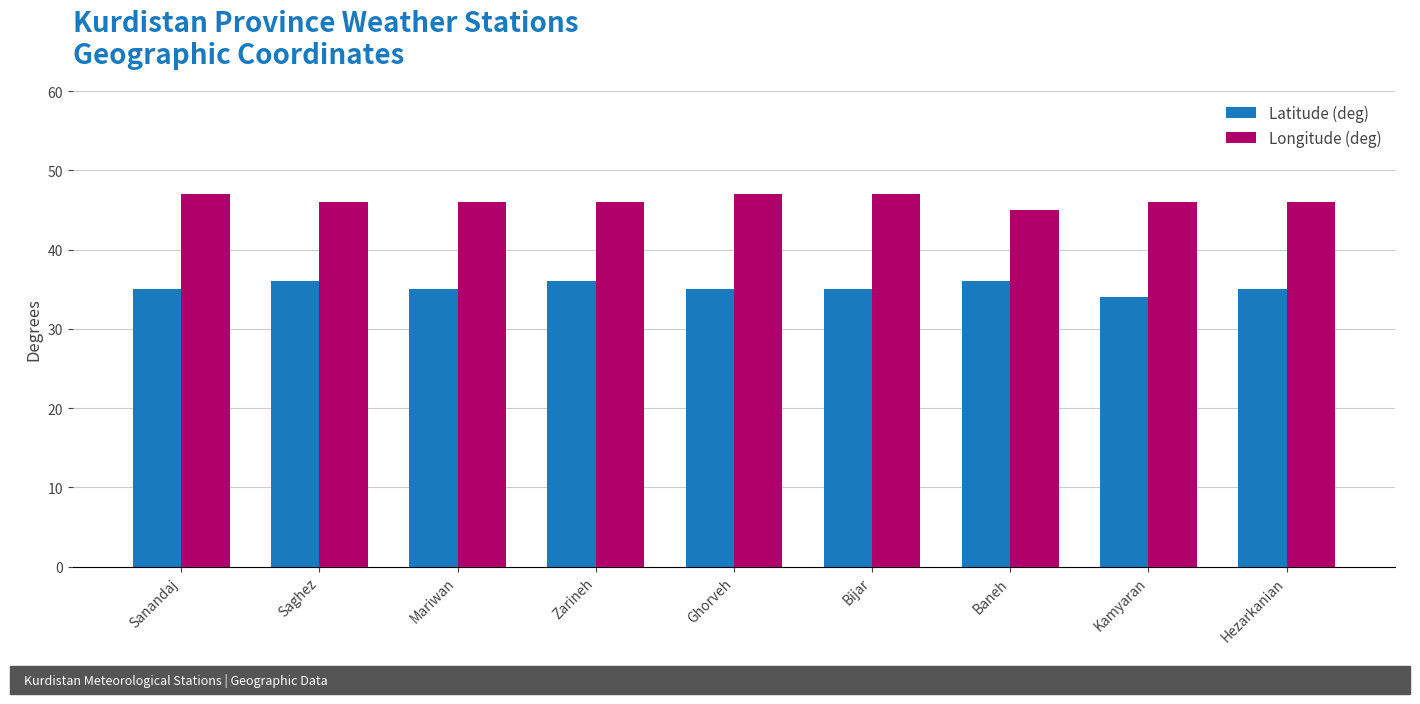

Read the Latitude (deg) value at Hezarkanian.

35